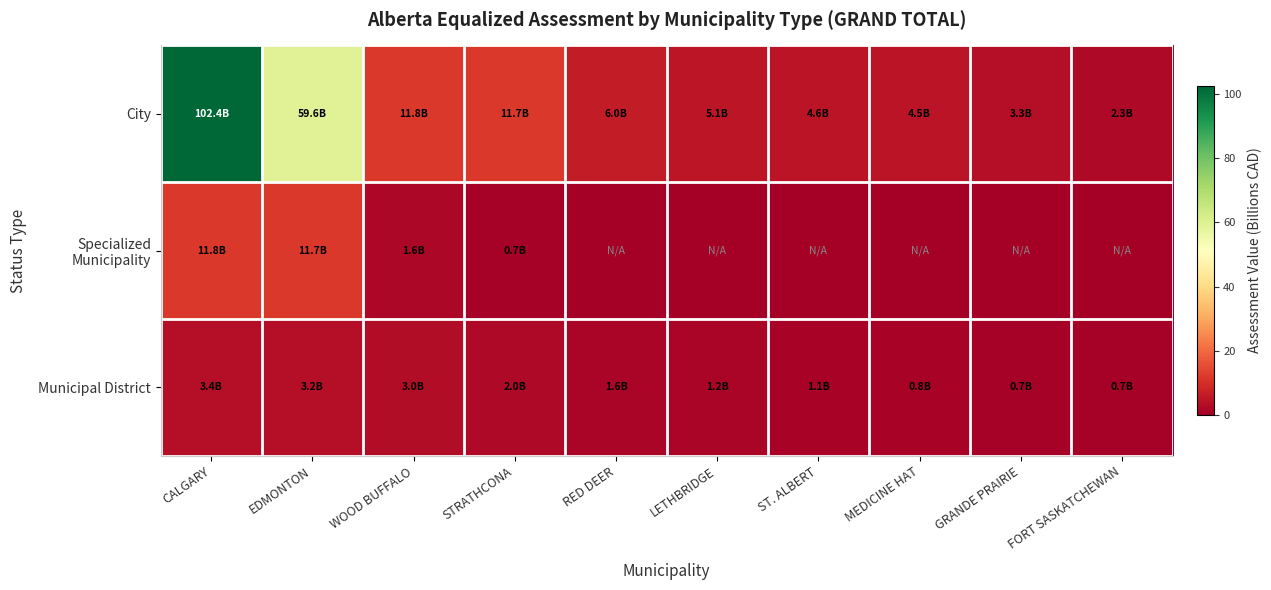

List the series in order of their peak value, lowest first.

Municipal District, Specialized Municipality, City